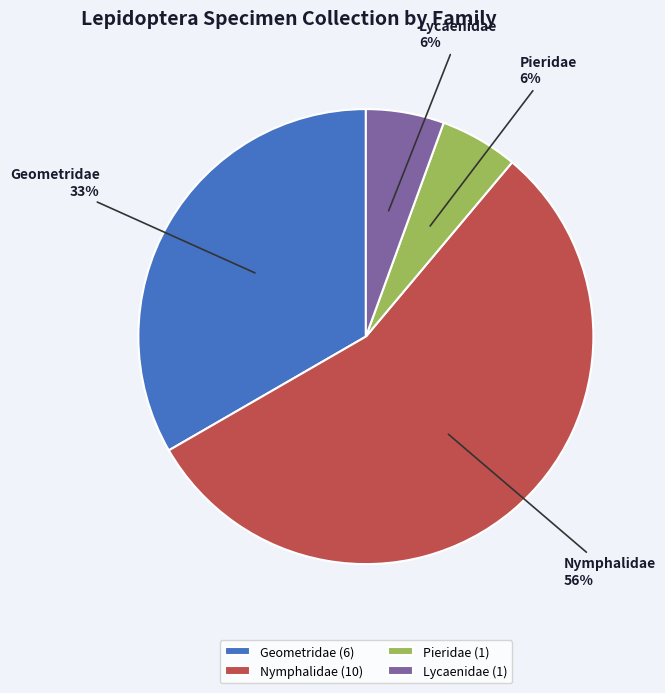

Between Geometridae and Lycaenidae, which is larger?

Geometridae